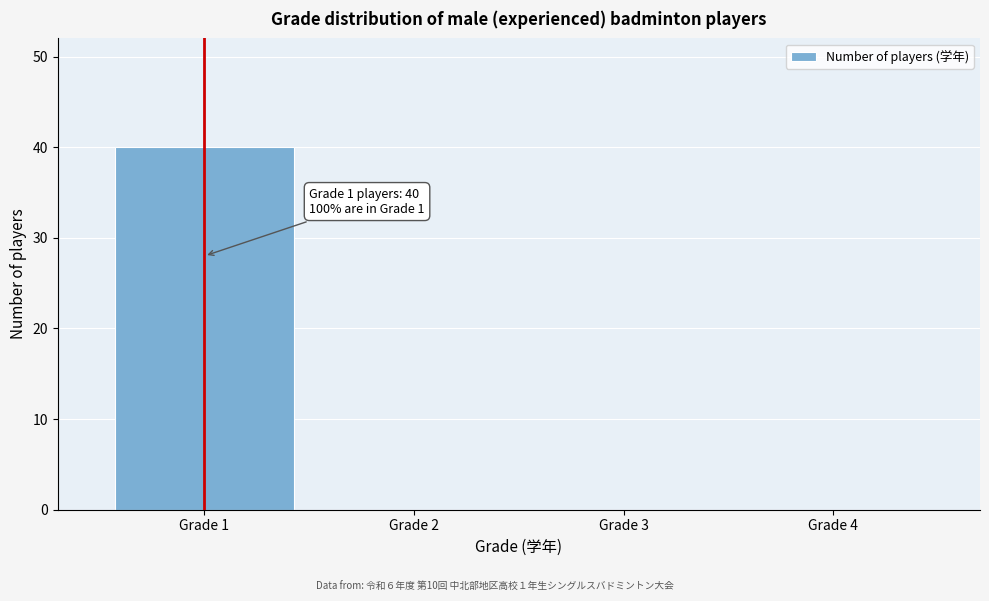

Reading right to left, what are all the values shown in this chart?

Grade 4=0	Grade 3=0	Grade 2=0	Grade 1=40